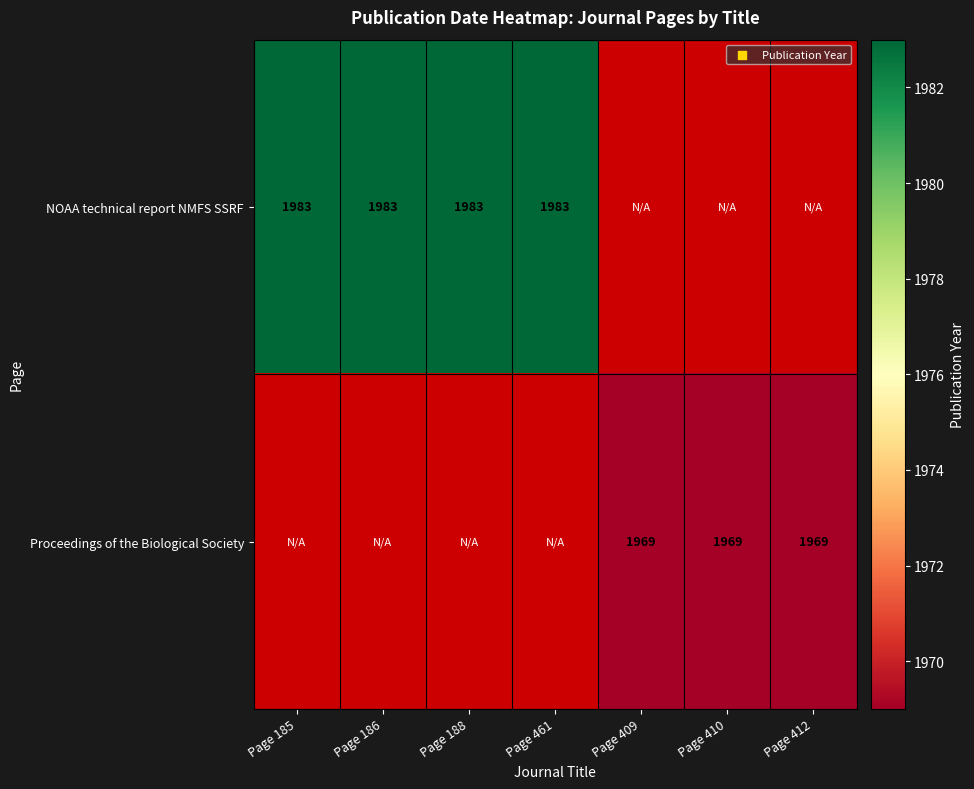

The value of Proceedings of the Biological Society at Page 412 is 1969. True or false?

True